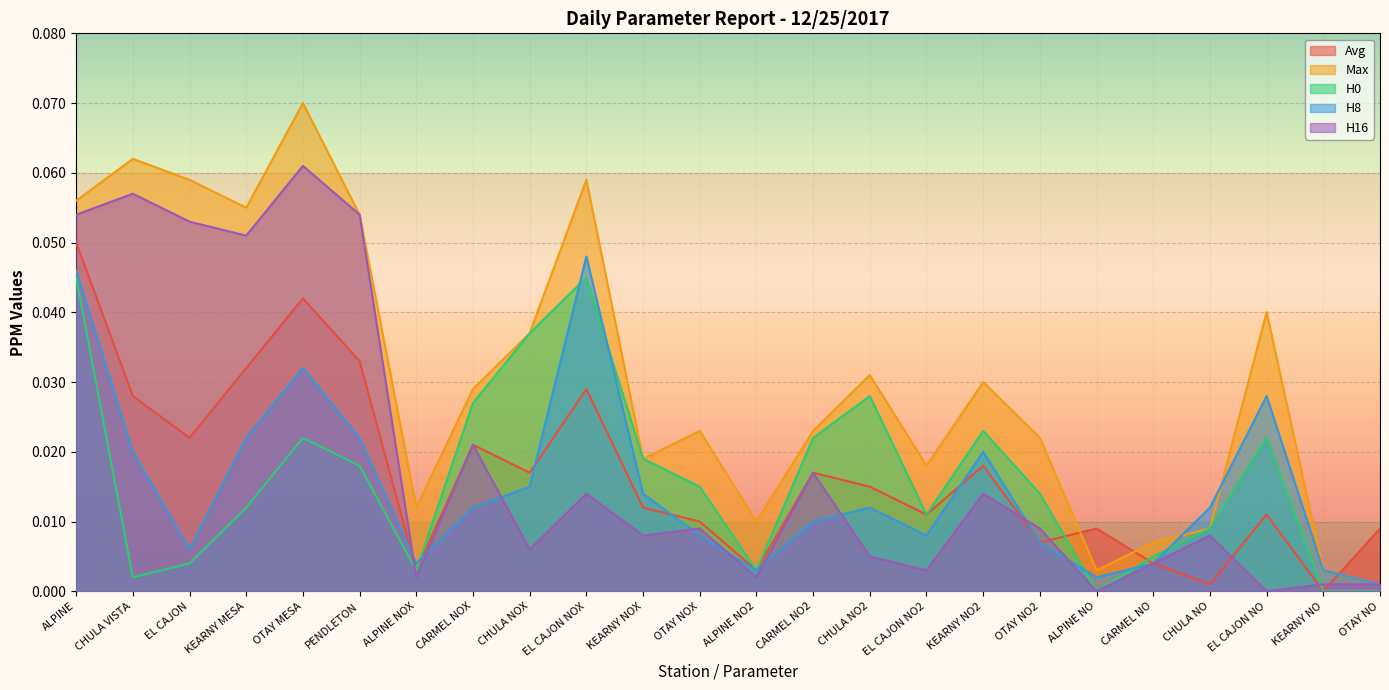

The H16 series shows 0.1 at PENDLETON. True or false?

True